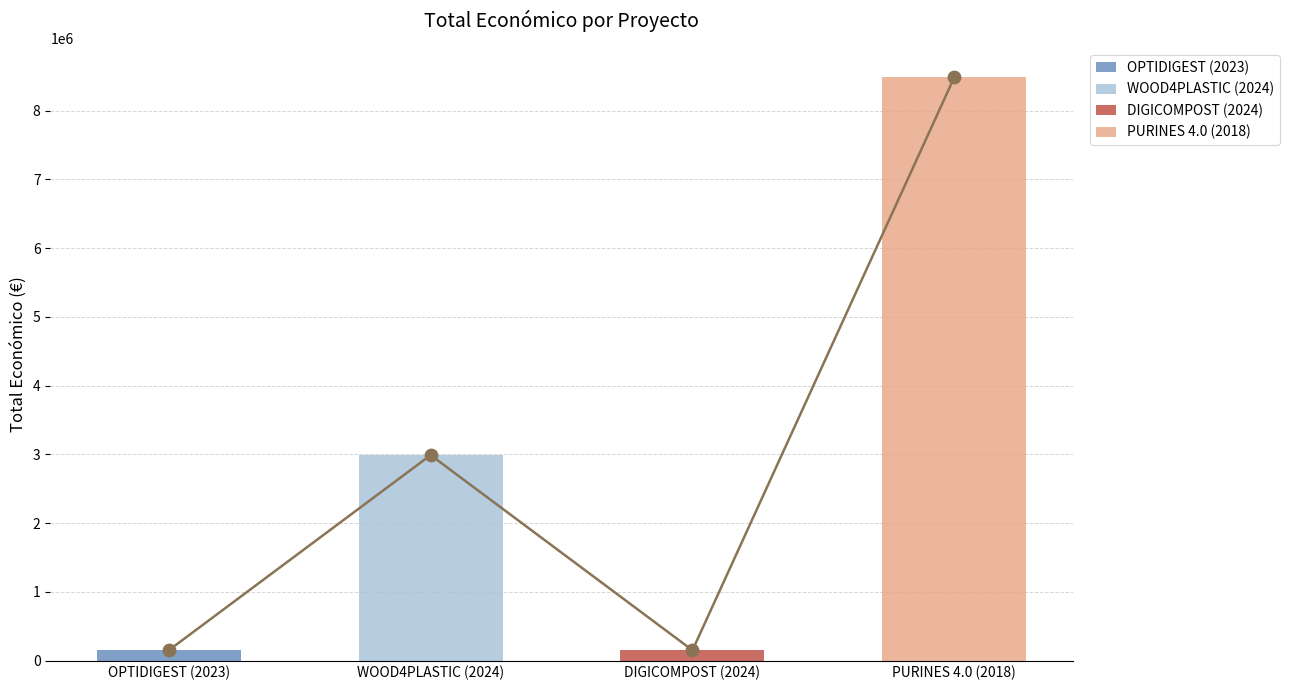

Which has a higher value, PURINES 4.0 (2018) or DIGICOMPOST (2024)?

PURINES 4.0 (2018)